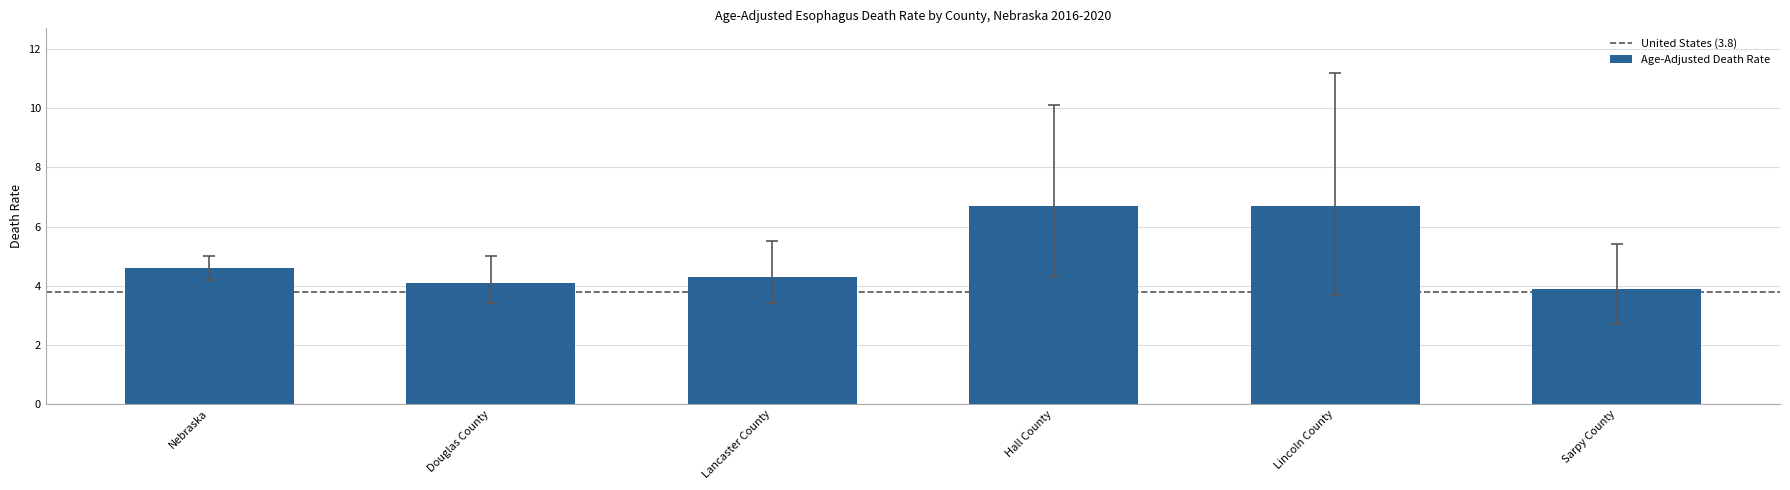

Reading left to right, list all the values displayed in this chart.

4.6	4.1	4.3	6.7	6.7	3.9